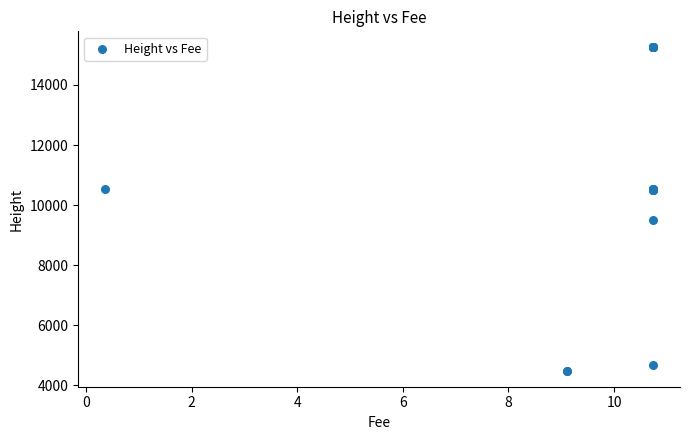

What Y value in the scatter plot is closest to 9868?

9496